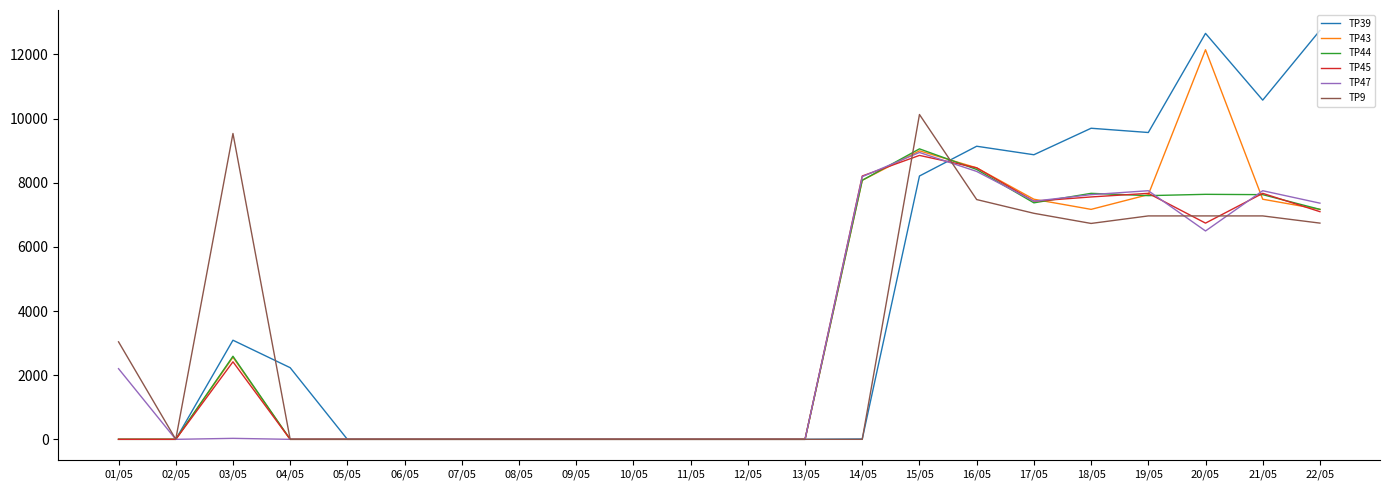

At which label does TP47 first exceed 30?

01/05